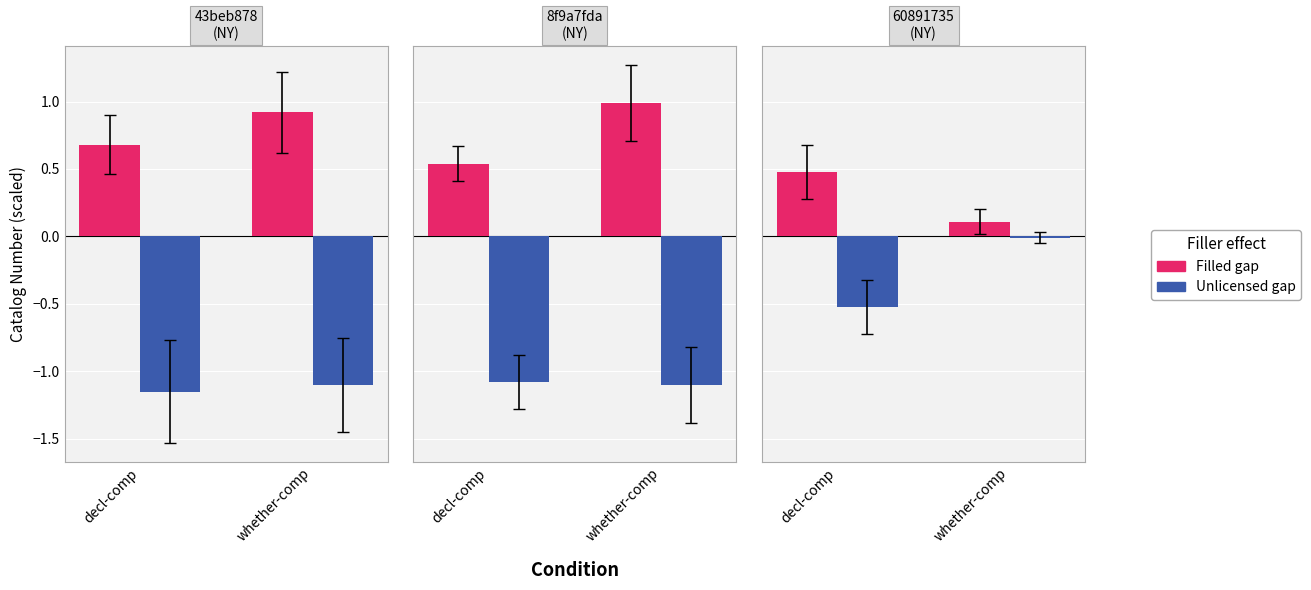

What is the total value across all series at whether-comp?

0.1